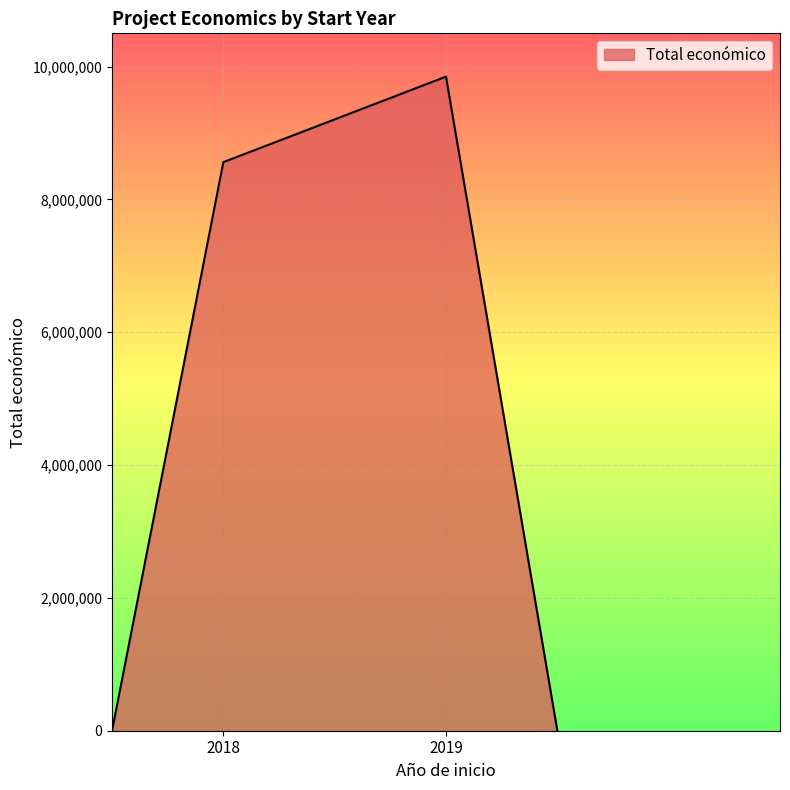

What is the difference between the maximum and minimum values?

9847932